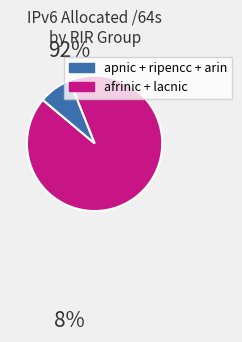

Does any single category account for the majority?

Yes